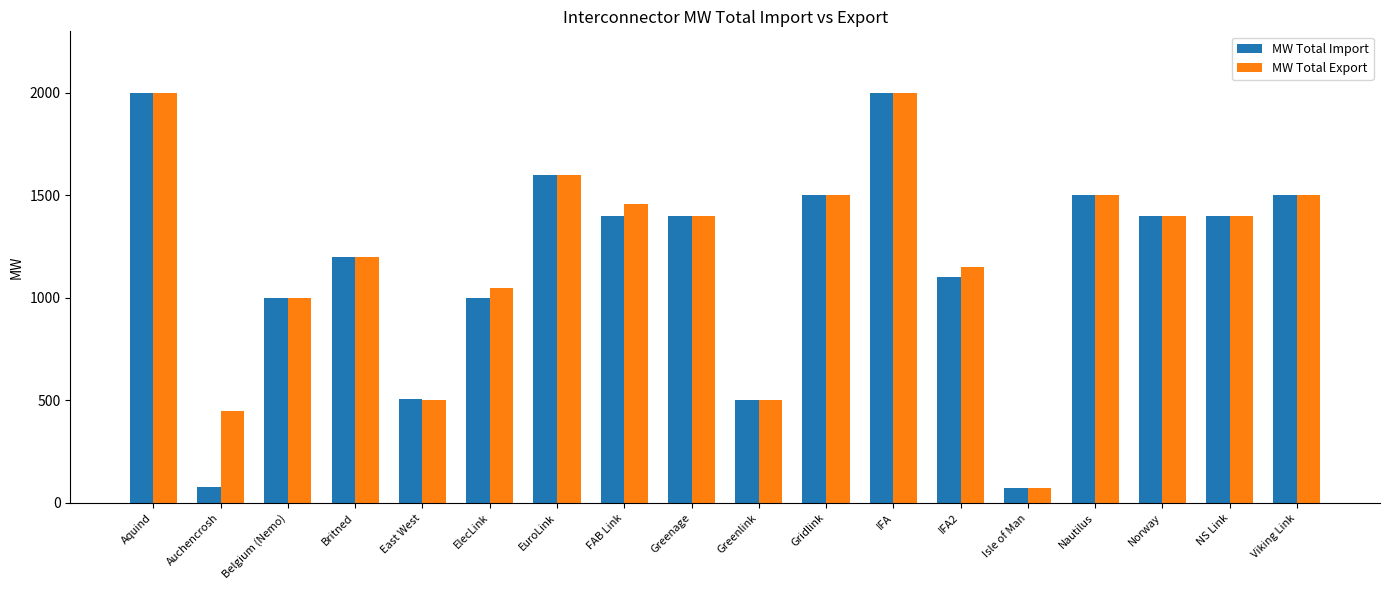

At which label does MW Total Export reach its minimum?

Isle of Man